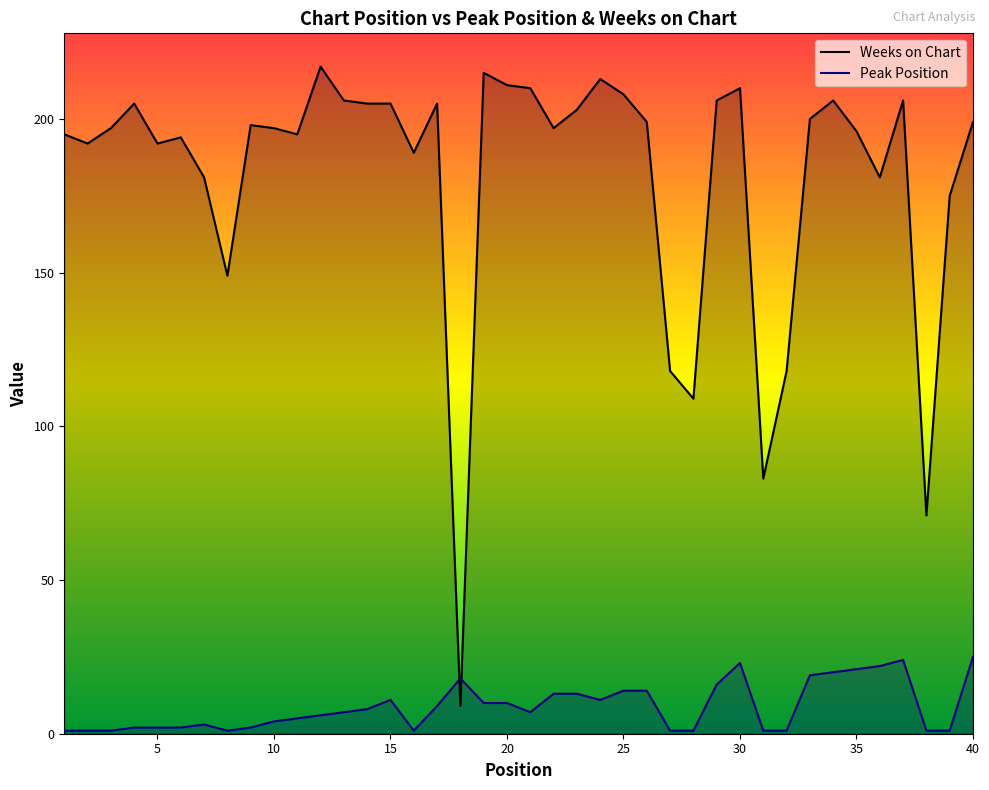

Reading left to right, what are all the values shown in this chart?

Peak Position: 1=1	2=1	3=1	4=2	5=2	6=2	7=3	8=1	9=2	10=4	11=5	12=6	13=7	14=8	15=11	16=1	17=9	18=18	19=10	20=10	21=7	22=13	23=13	24=11	25=14	26=14	27=1	28=1	29=16	30=23	31=1	32=1	33=19	34=20	35=21	36=22	37=24	38=1	39=1	40=25
Weeks on Chart: 1=195	2=192	3=197	4=205	5=192	6=194	7=181	8=149	9=198	10=197	11=195	12=217	13=206	14=205	15=205	16=189	17=205	18=9	19=215	20=211	21=210	22=197	23=203	24=213	25=208	26=199	27=118	28=109	29=206	30=210	31=83	32=118	33=200	34=206	35=196	36=181	37=206	38=71	39=175	40=199